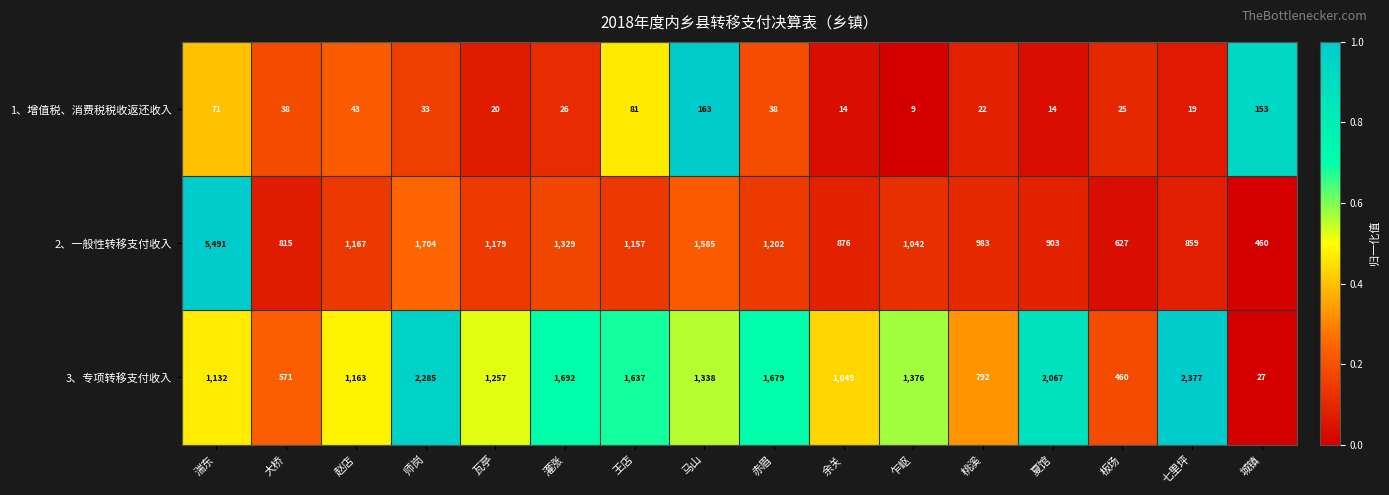

Between 赤眉 and 桃溪, which series saw the biggest shift?

3、专项转移支付收入